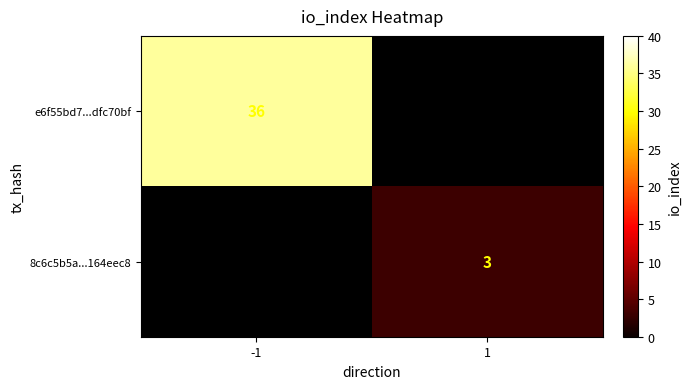

At how many categories does at least one series exceed 15?

1